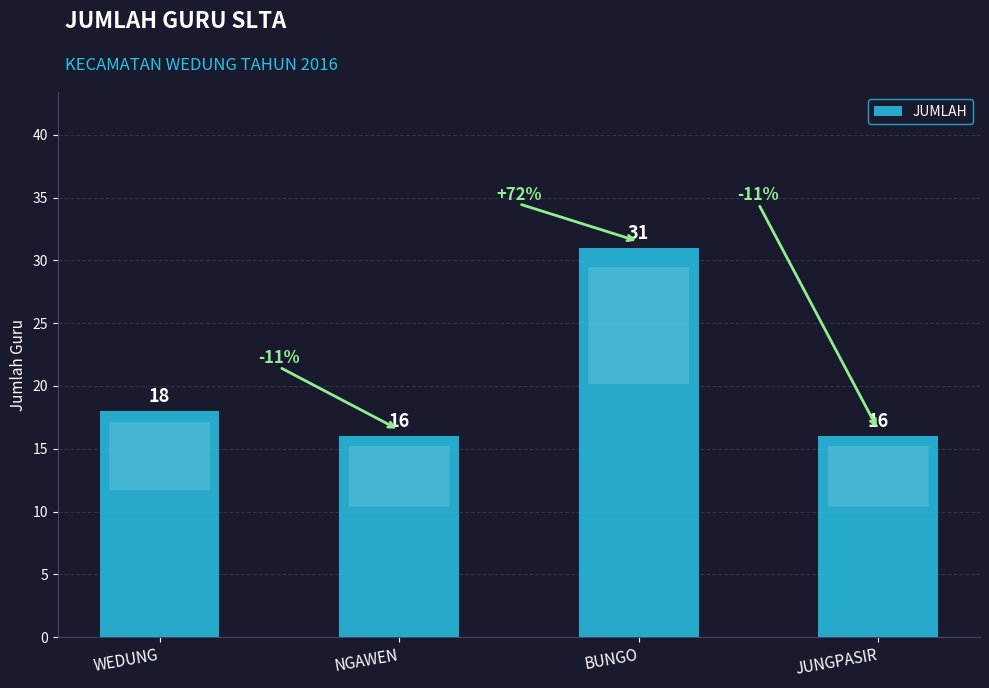

True or false: the data shows 55 at BUNGO.

False